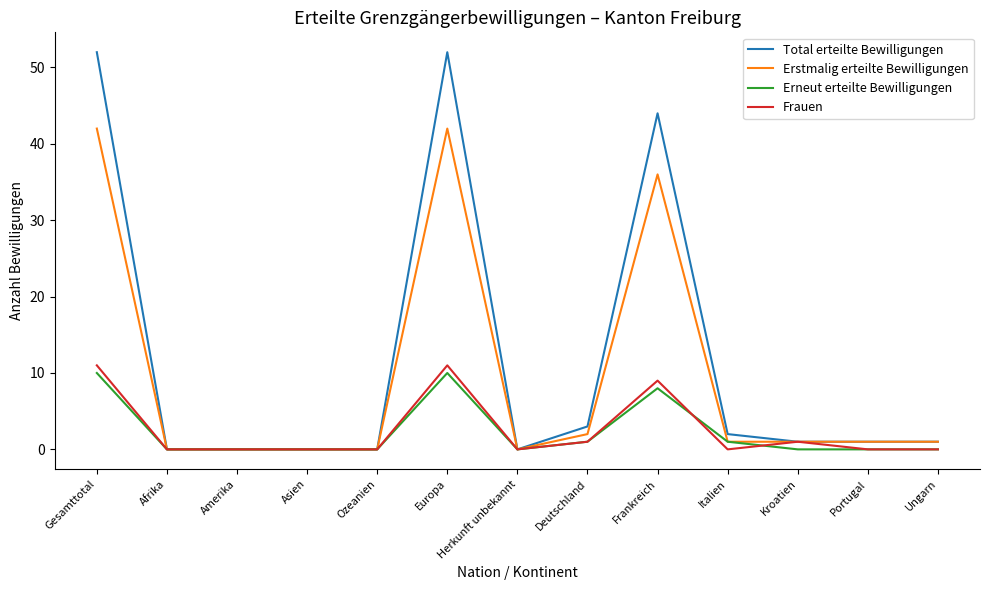

Which series has the widest spread of values?

Total erteilte Bewilligungen